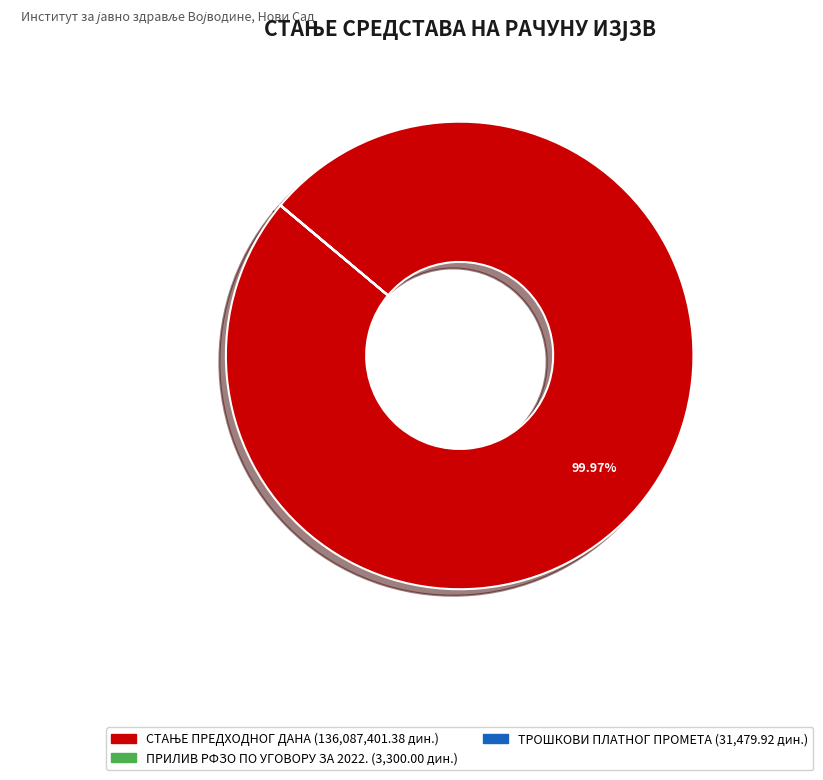

Is there a majority slice in this chart?

Yes